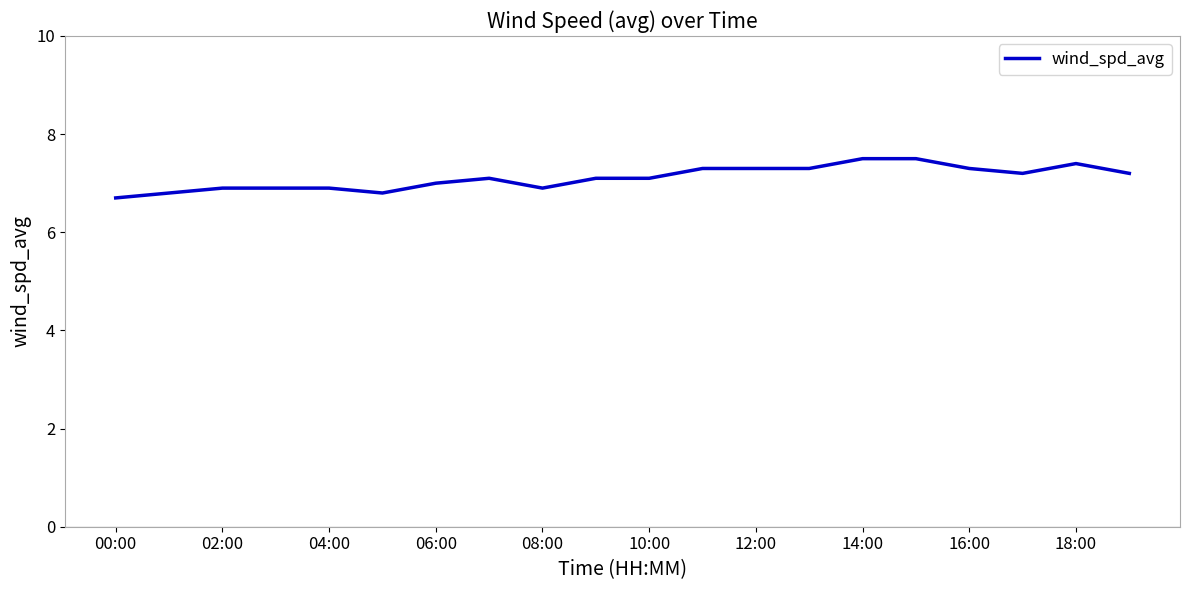

Count the number of categories in the chart.

20